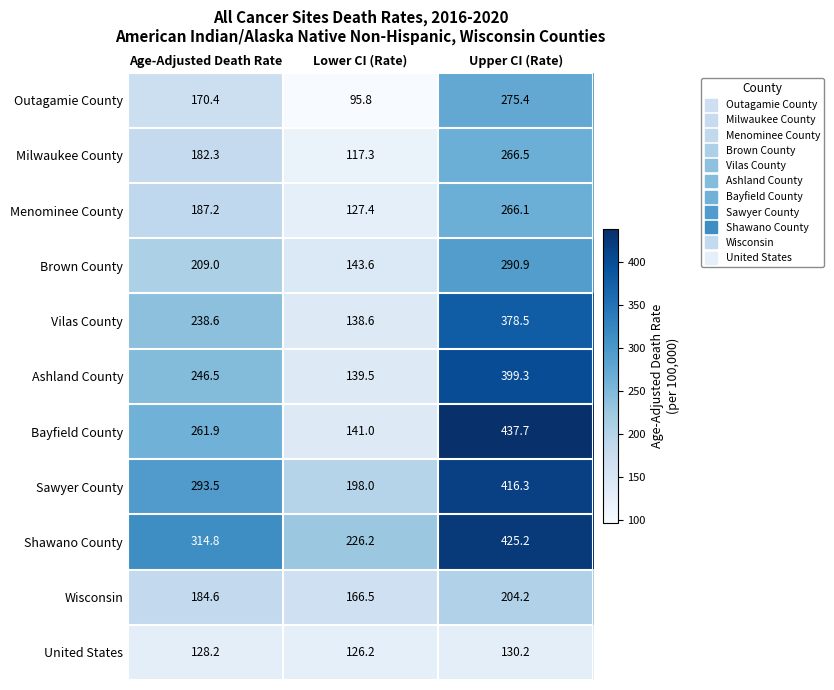

What is the lowest value of the Bayfield County series?

141.0